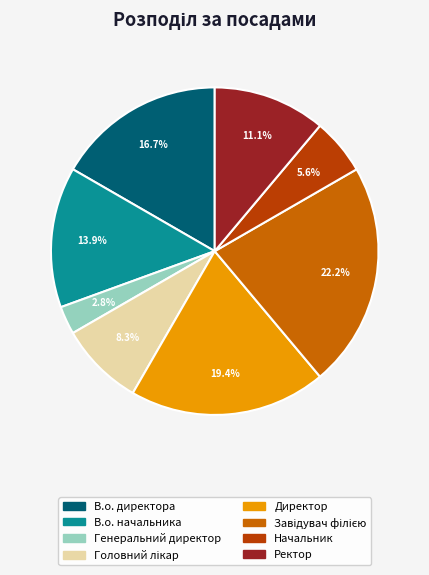

To the nearest percent, what portion does Ректор represent?

11%